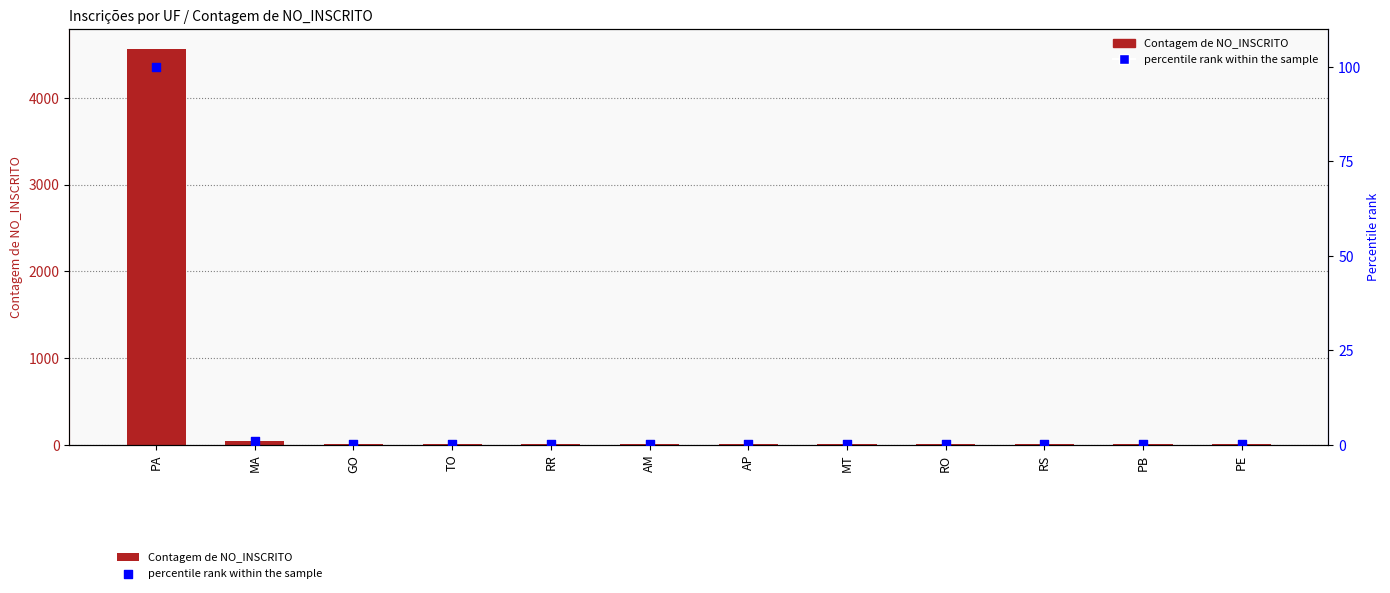

At how many categories does at least one series exceed 4402?

1